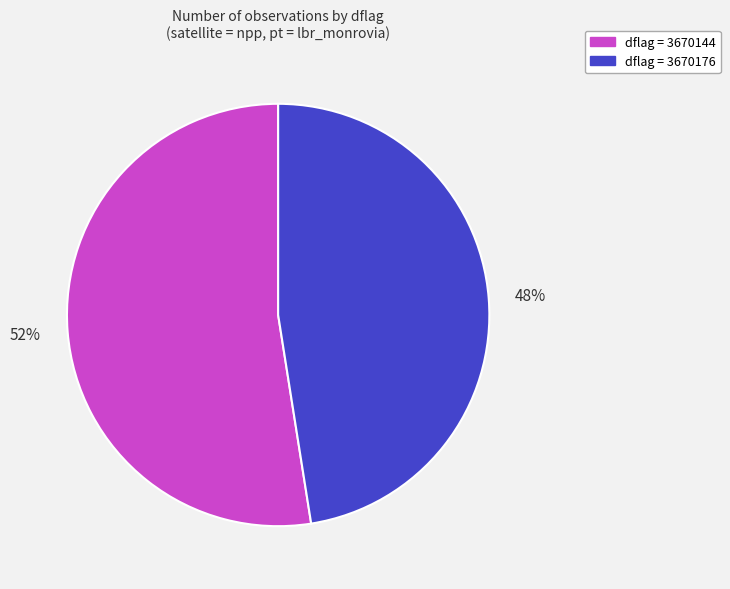

Does any single category account for the majority?

Yes